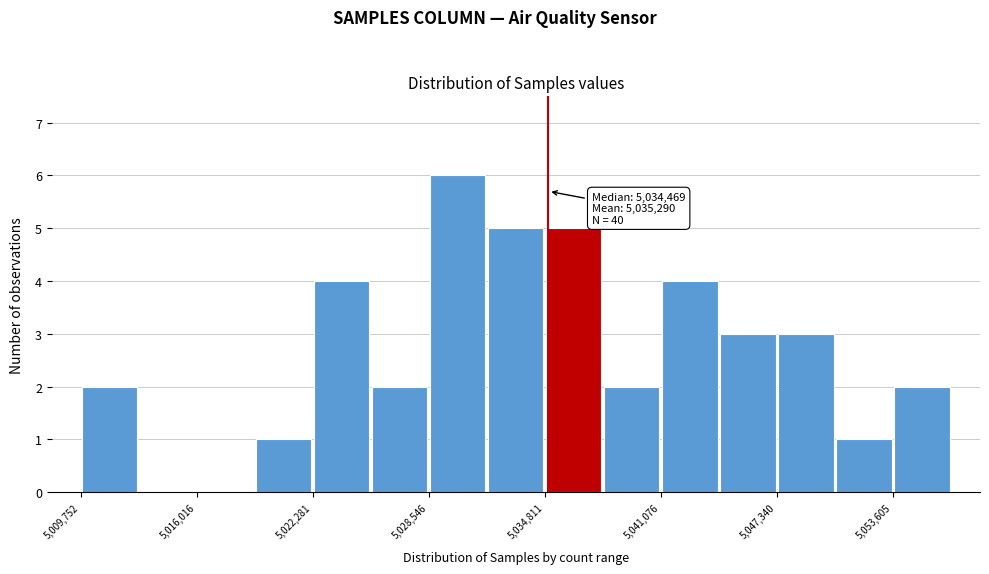

Around what value on the x-axis is the tallest bar? Give the approximate position of its centre, as read against the axis.

5030000